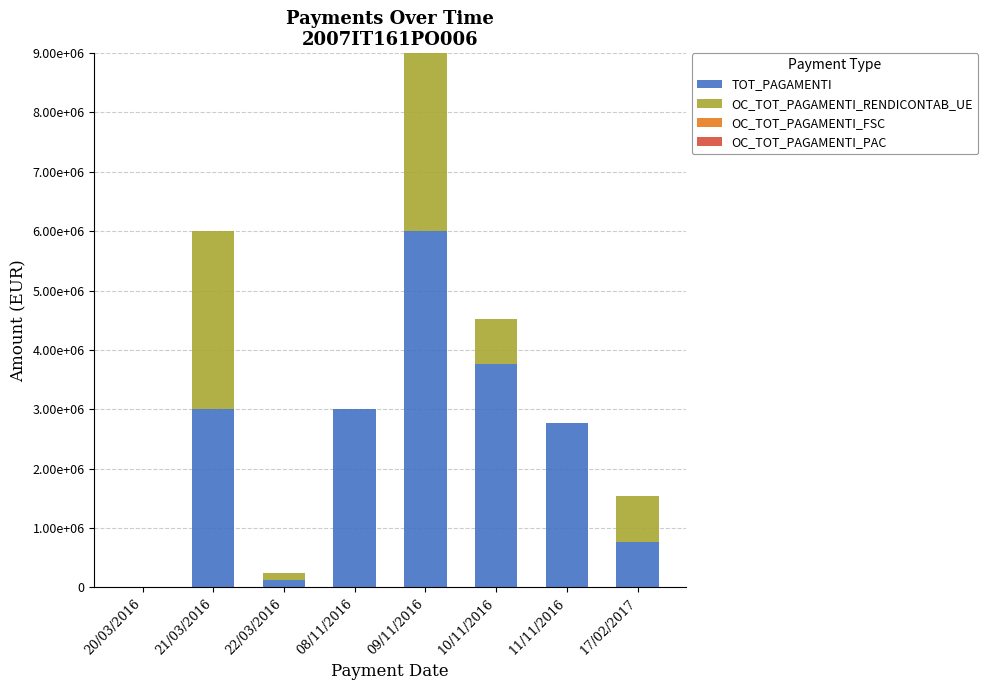

Between 21/03/2016 and 10/11/2016, which is larger?

10/11/2016